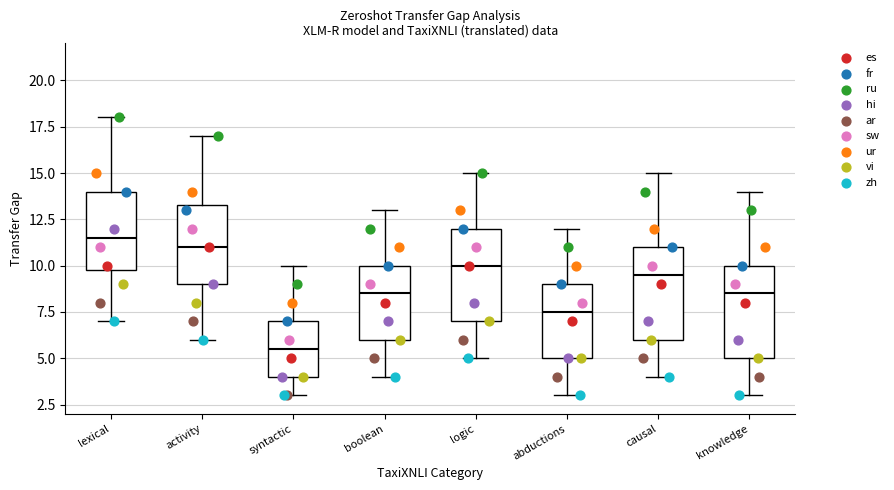

Reading left to right, read every box against the y-axis: the position of its median line, the range the box covers, and the ends of its whiskers. The values are not printed on the chart, so give them approximately, as read against the axis.

lexical: median 11.5, box 10.0 to 14.0, whiskers 7.0 to 18.0
activity: median 11.0, box 9.0 to 13.5, whiskers 6.0 to 17.0
syntactic: median 5.5, box 4.0 to 7.0, whiskers 3.0 to 10.0
boolean: median 8.5, box 6.0 to 10.0, whiskers 4.0 to 13.0
logic: median 10.0, box 7.0 to 12.0, whiskers 5.0 to 15.0
abductions: median 7.5, box 5.0 to 9.0, whiskers 3.0 to 12.0
causal: median 9.5, box 6.0 to 11.0, whiskers 4.0 to 15.0
knowledge: median 8.5, box 5.0 to 10.0, whiskers 3.0 to 14.0